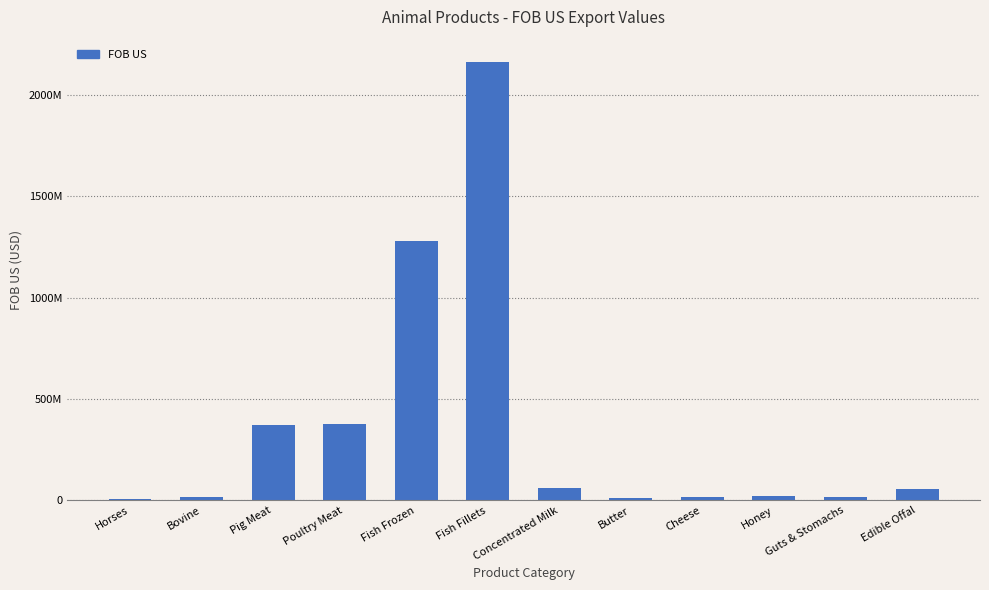

What is the value of the 9th bar from the left?

17122582